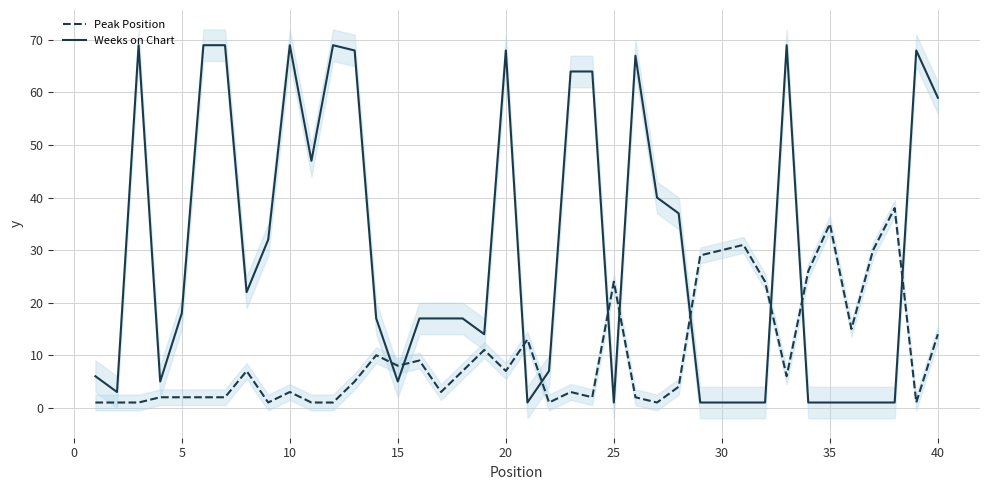

How many intersections are there between Peak Position and Weeks on Chart?

10